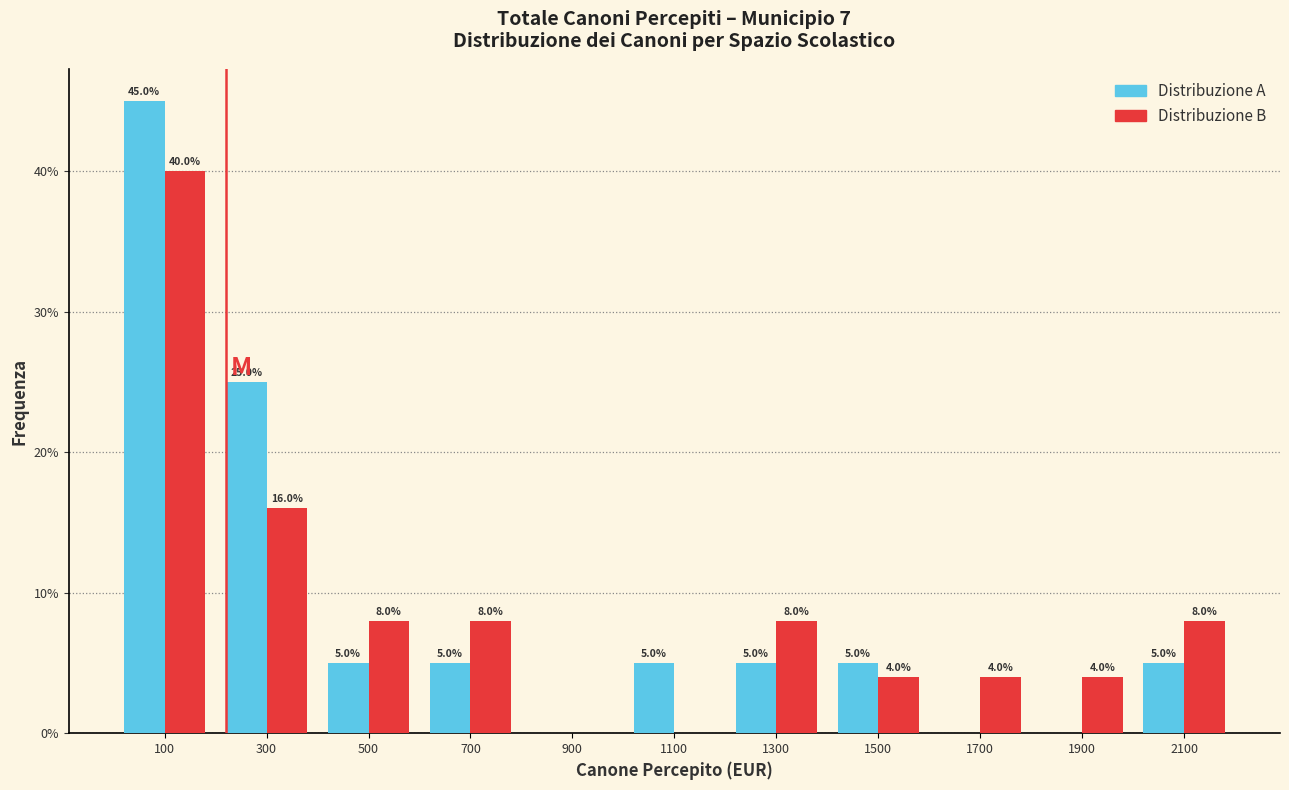

In the Distribuzione A series, which range on the x-axis has the tallest bar?

0 to 200